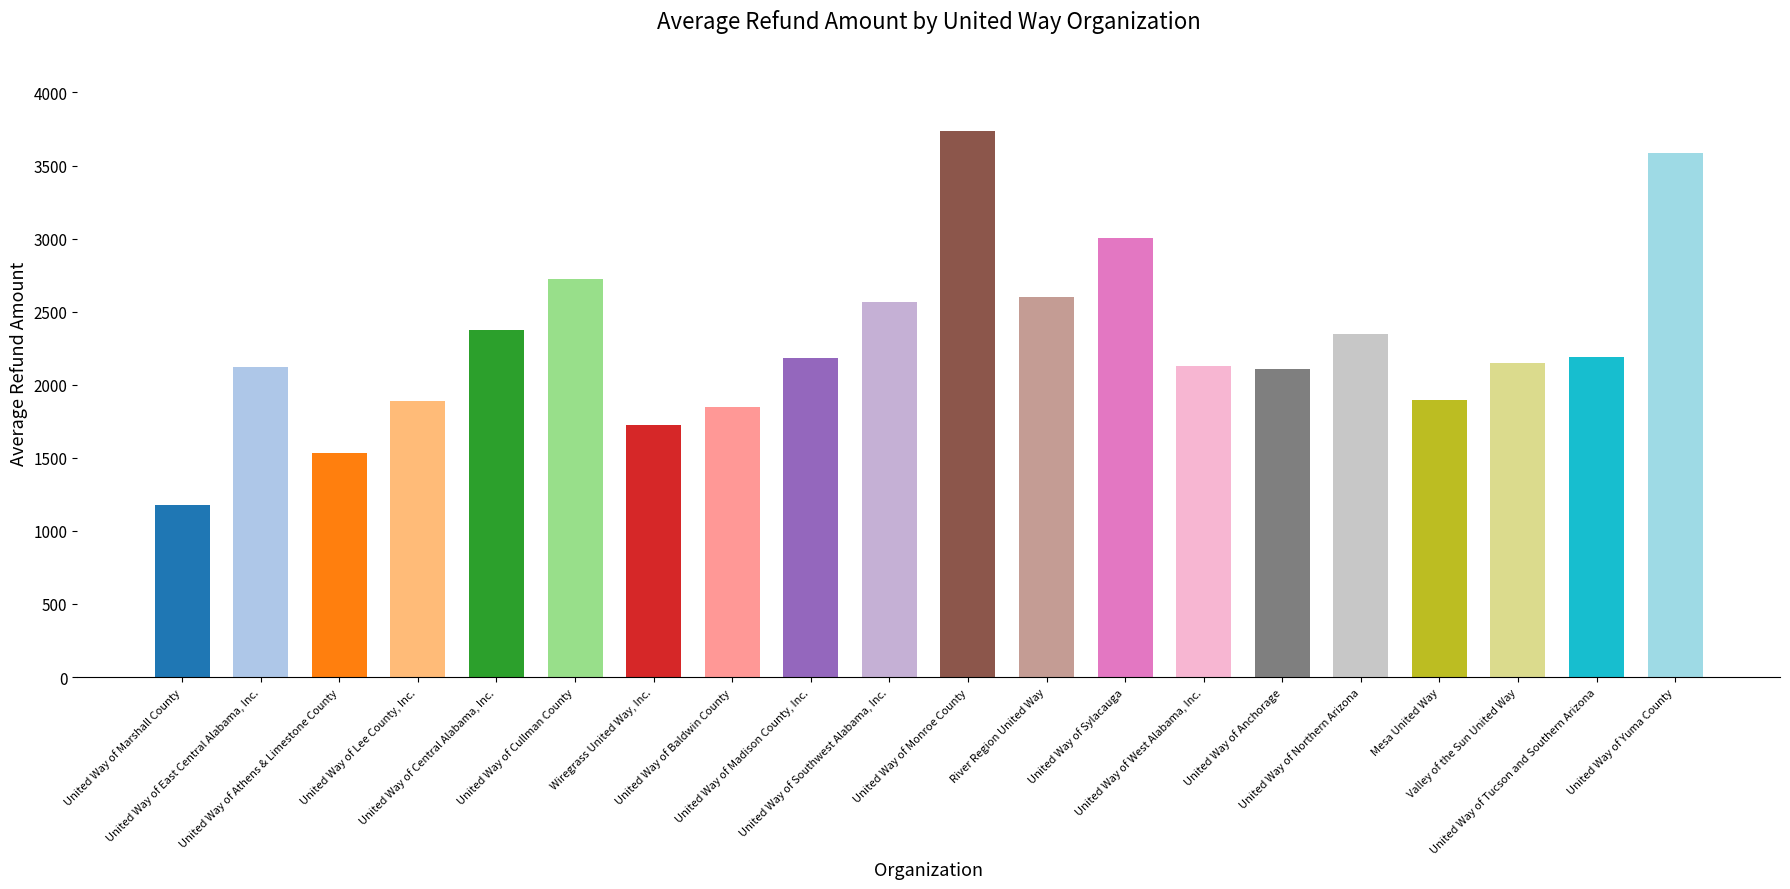

Is it true that the value at United Way of Anchorage is 973.2?

False